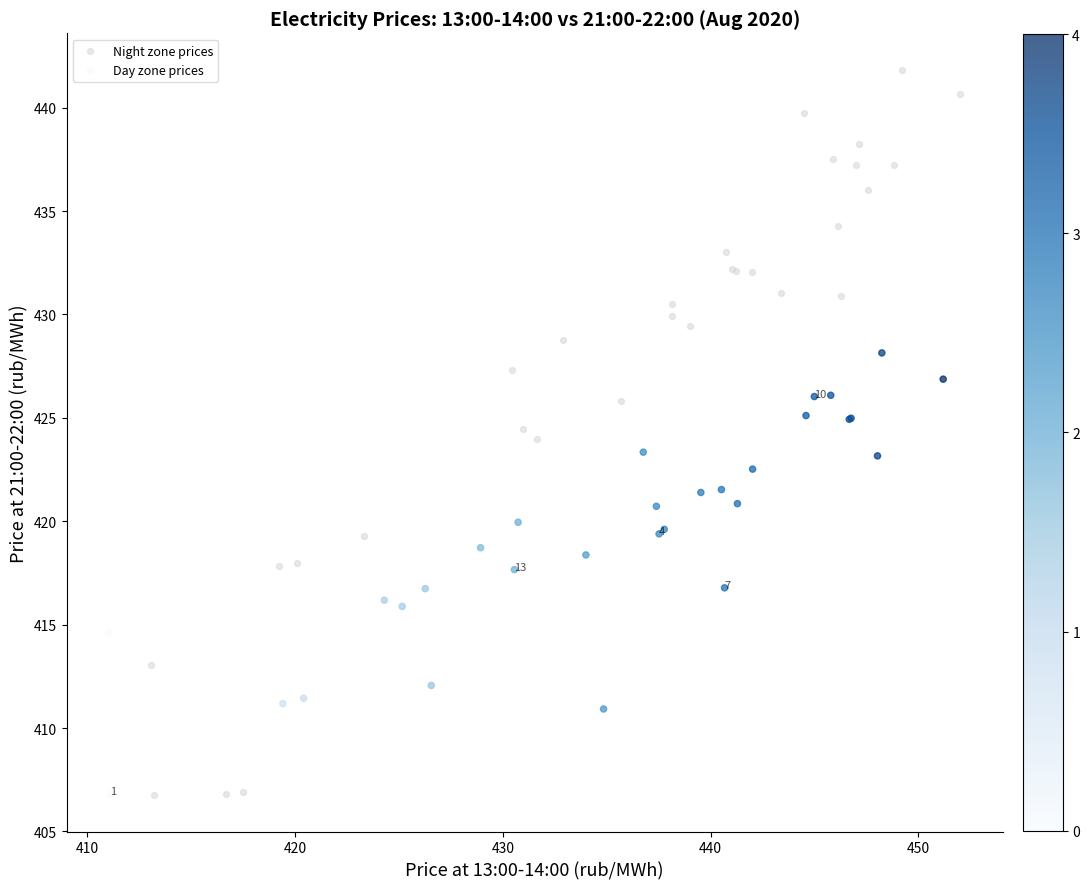

Which series reaches the maximum Y coordinate?

Night zone prices